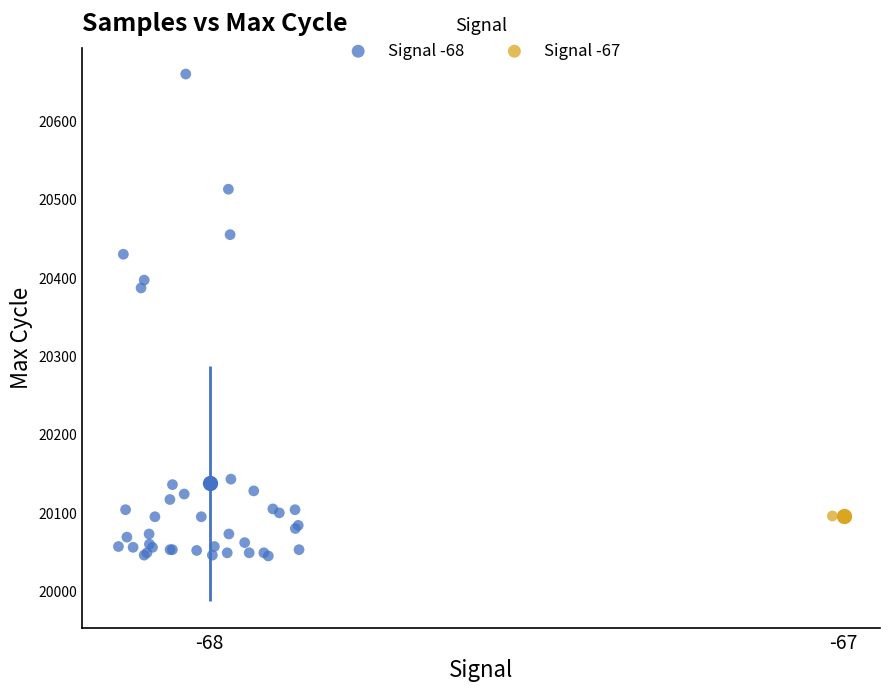

What are all the series names shown in the legend?

Signal -68, Signal -67